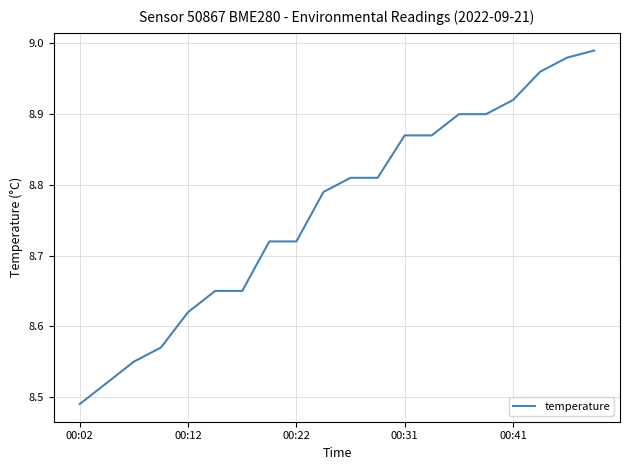

What is the difference between the maximum and minimum values?

0.5